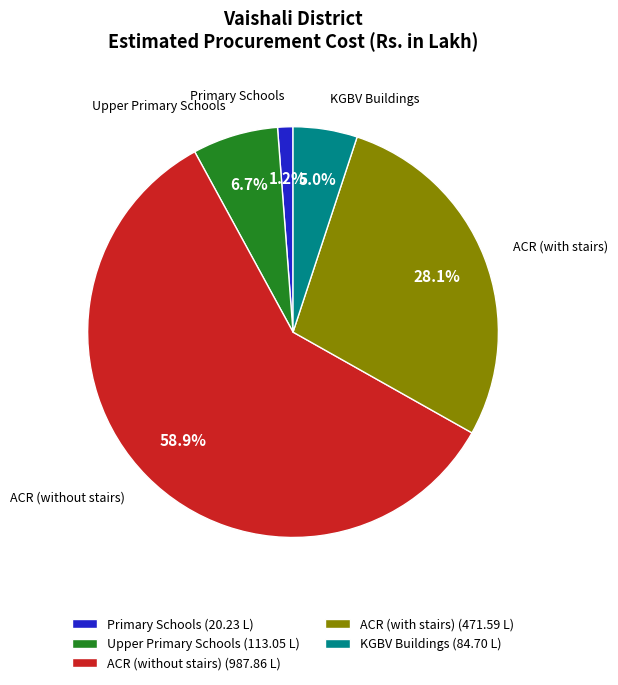

Which slice represents more than half of the pie?

ACR (without stairs)